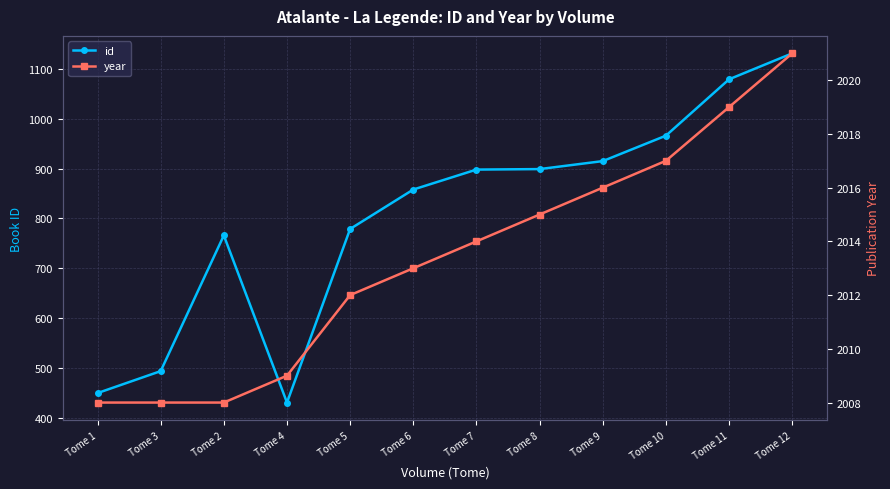

Reading right to left, list all the values displayed in this chart.

id: Tome 12=1131	Tome 11=1079	Tome 10=966	Tome 9=915	Tome 8=899	Tome 7=898	Tome 6=858	Tome 5=779	Tome 4=431	Tome 2=766	Tome 3=494	Tome 1=450
year: Tome 12=2021	Tome 11=2019	Tome 10=2017	Tome 9=2016	Tome 8=2015	Tome 7=2014	Tome 6=2013	Tome 5=2012	Tome 4=2009	Tome 2=2008	Tome 3=2008	Tome 1=2008